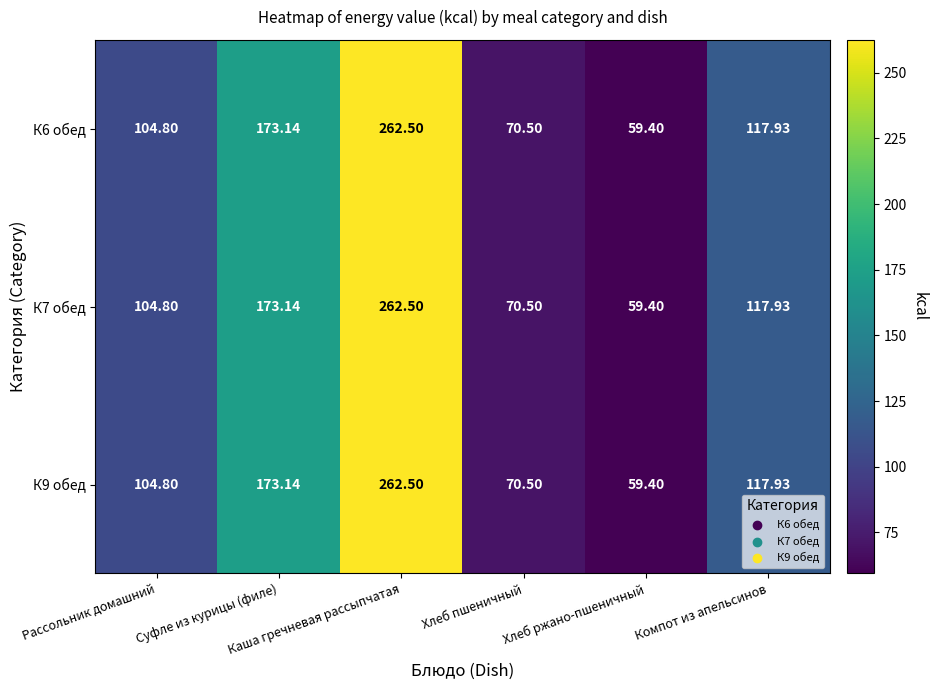

How many data points in К9 обед are less than 117?

3